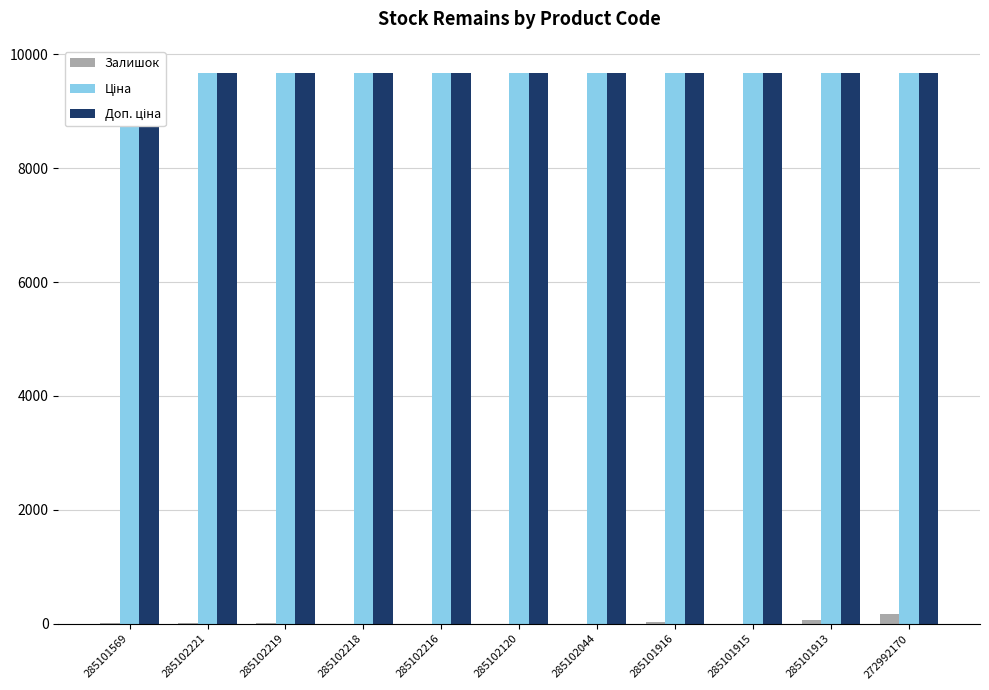

Which series has the largest total across all categories?

Ціна